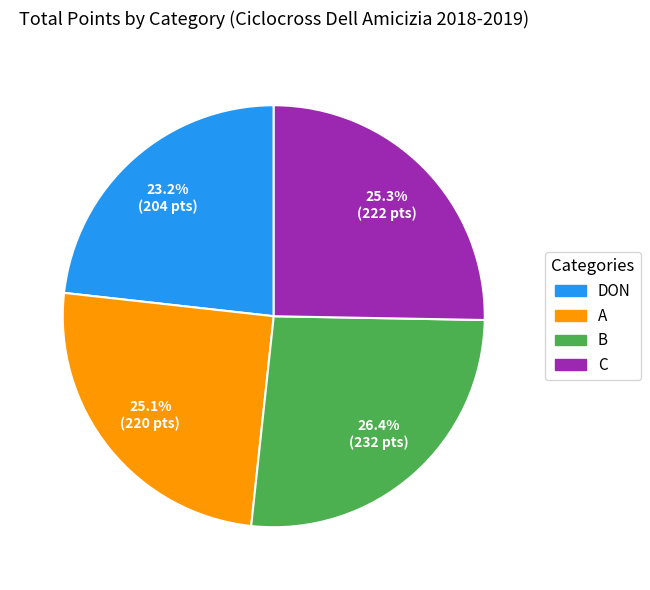

What percentage do A and DON together represent?

48.3%